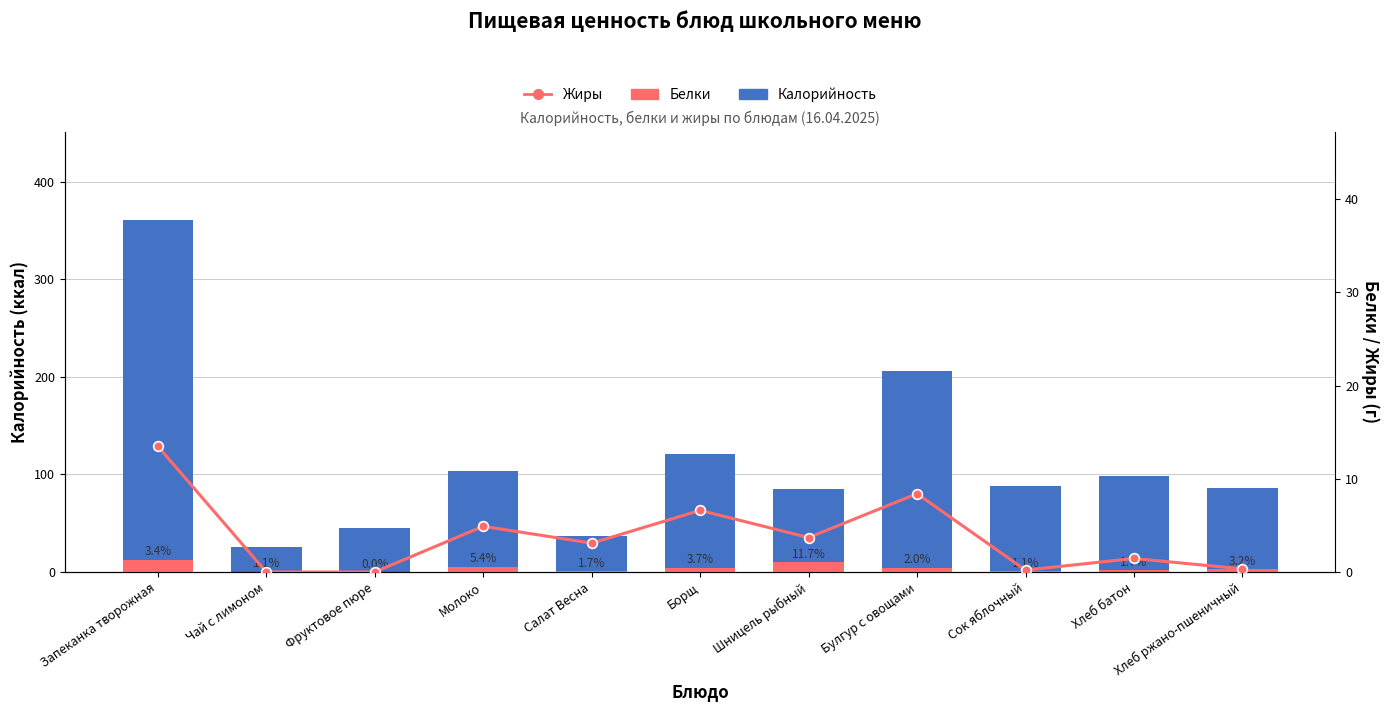

Between Фруктовое пюре and Салат Весна, which series saw the biggest shift?

Калорийность